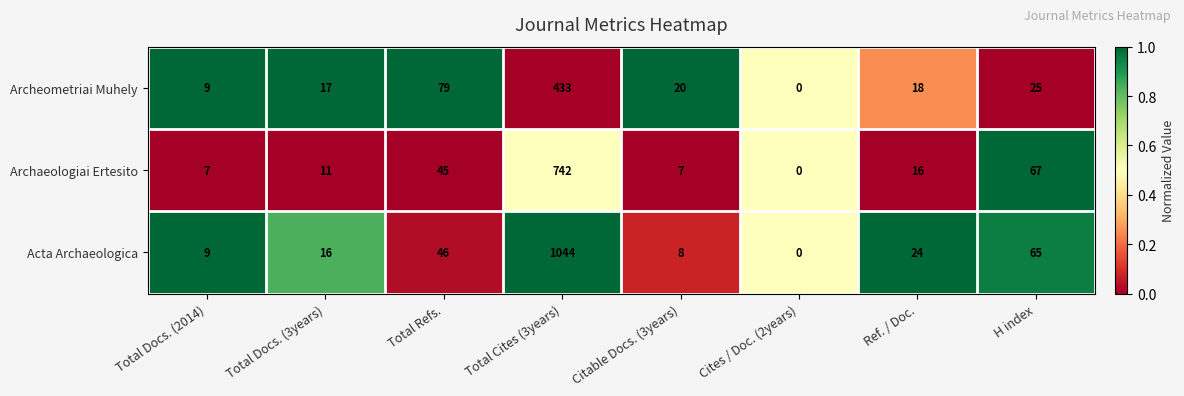

What is the average value of the Archaeologiai Ertesito series?

112